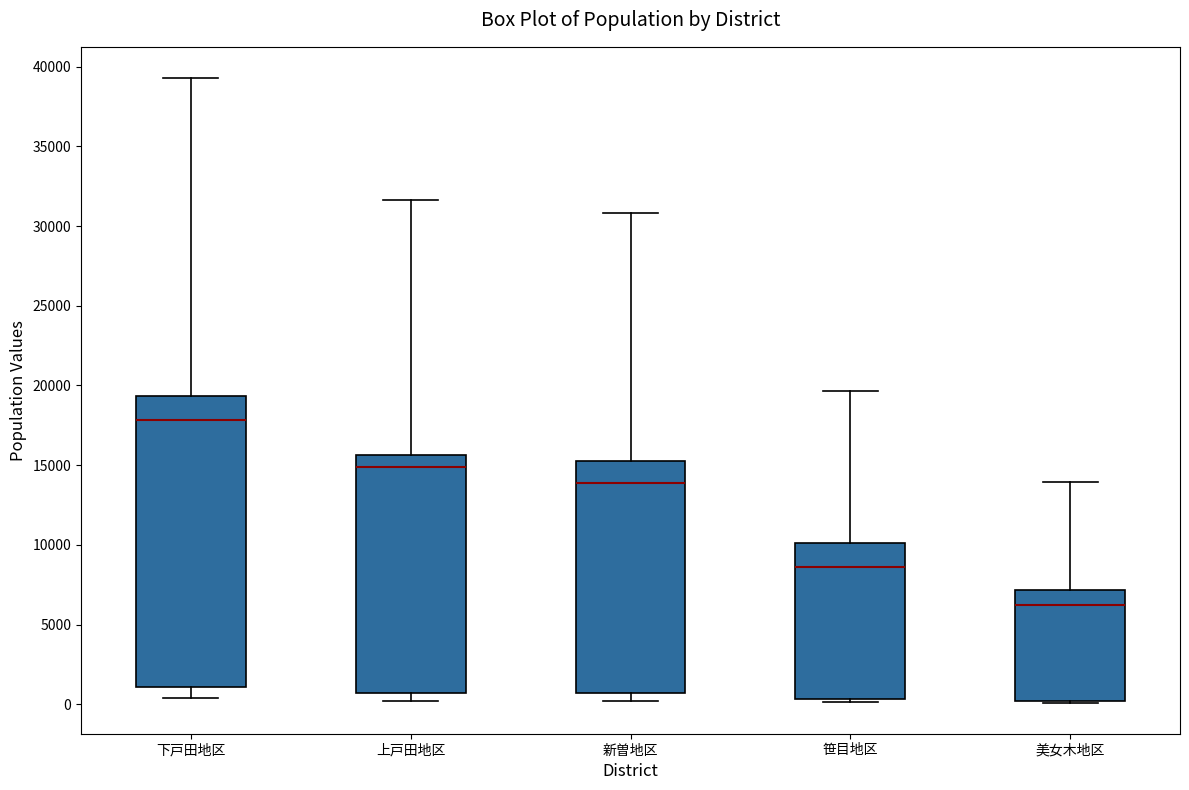

Which box is the tallest, from its lower edge to its upper edge?

下戸田地区